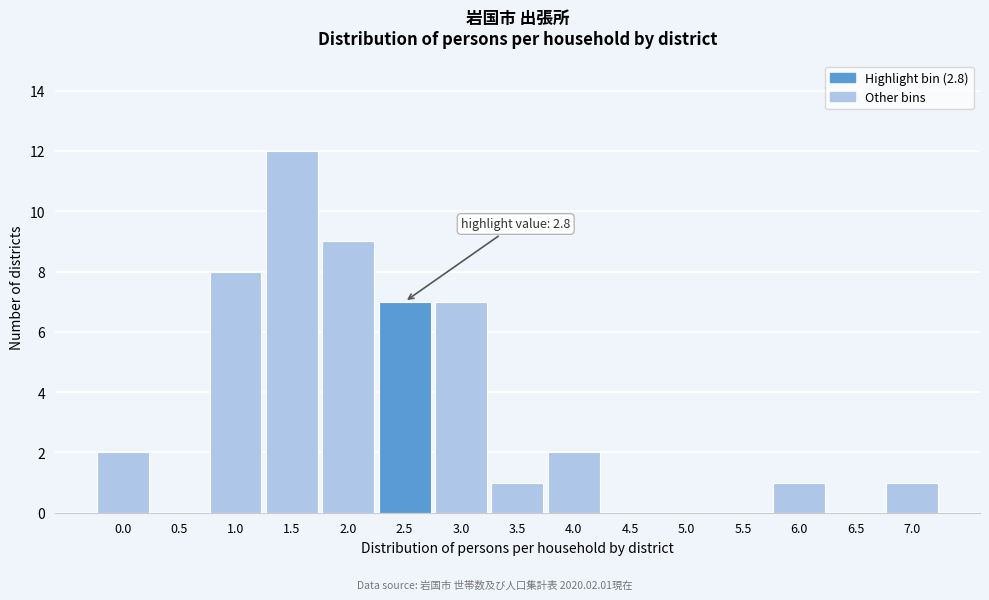

Reading right to left, extract all data points from this chart.

7.0=1	6.5=0	6.0=1	5.5=0	5.0=0	4.5=0	4.0=2	3.5=1	3.0=7	2.5=7	2.0=9	1.5=12	1.0=8	0.5=0	0.0=2